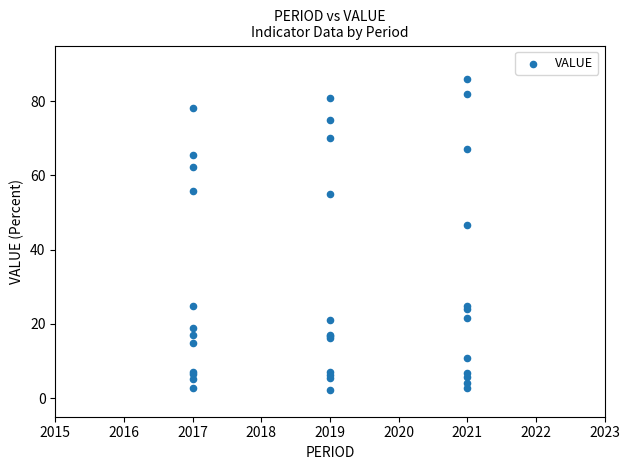

What Y value in the scatter plot is closest to 44?

46.6